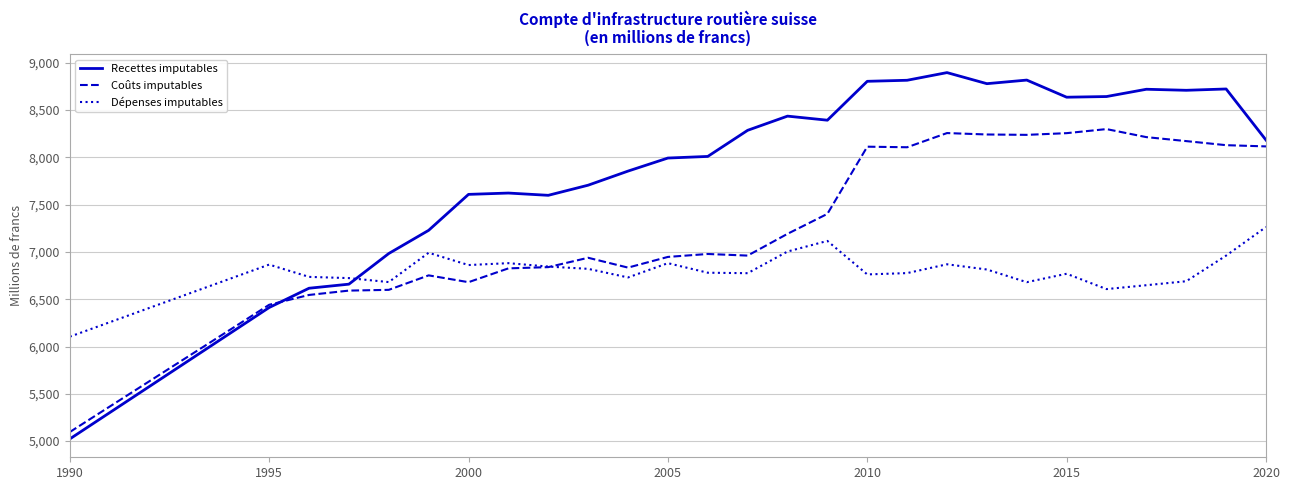

True or false: Dépenses imputables has more than 0 interior local peaks.

True